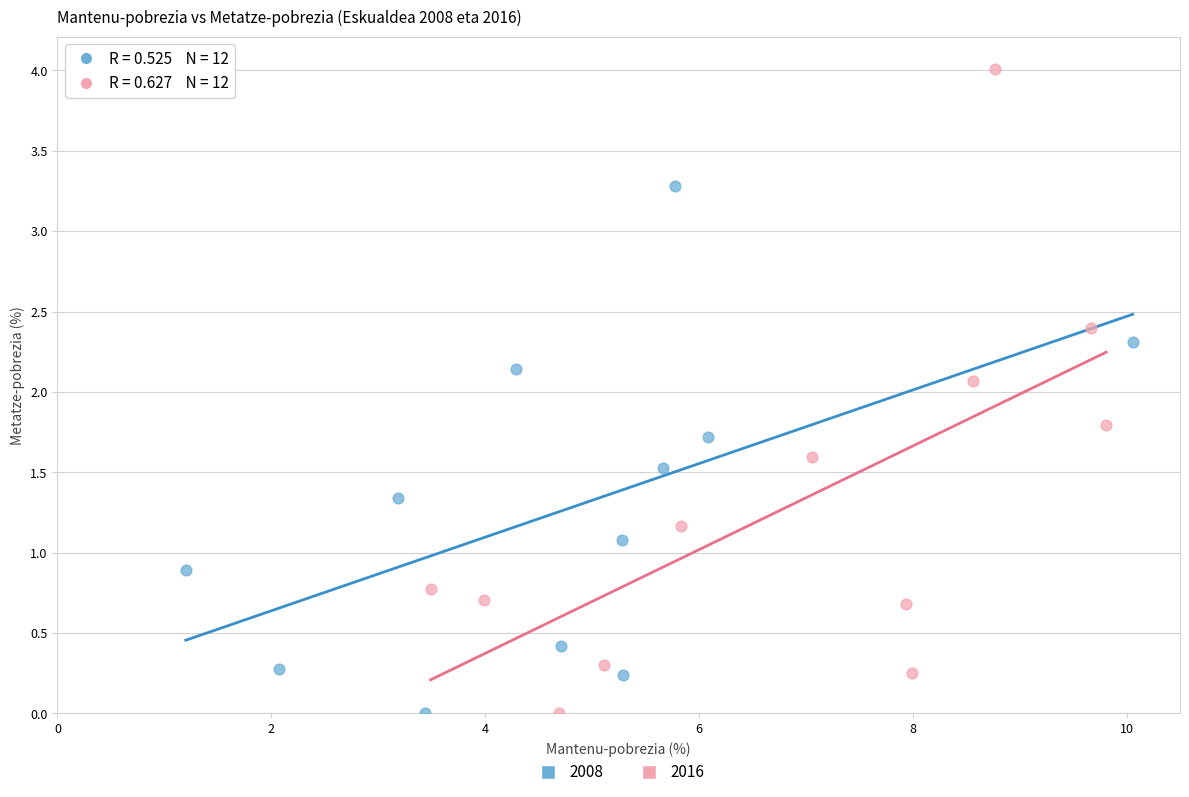

Which series has the largest Y range (max minus min)?

2016